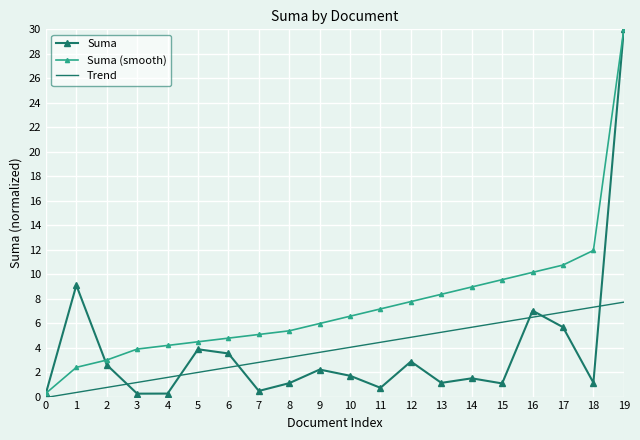

What is the sum of all Trend values?

76.4